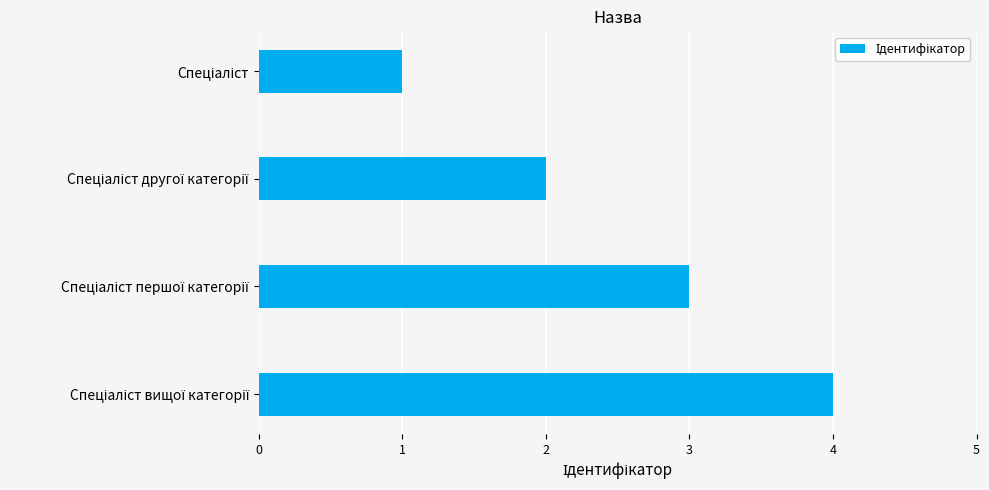

What is the difference between the maximum and minimum values?

3